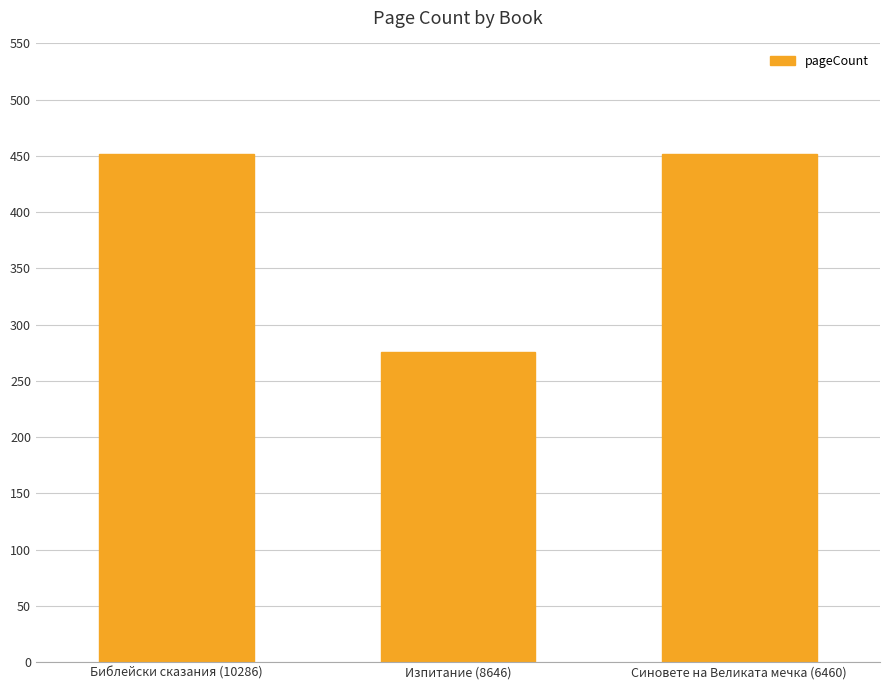

What is the difference between the maximum and minimum values?

176